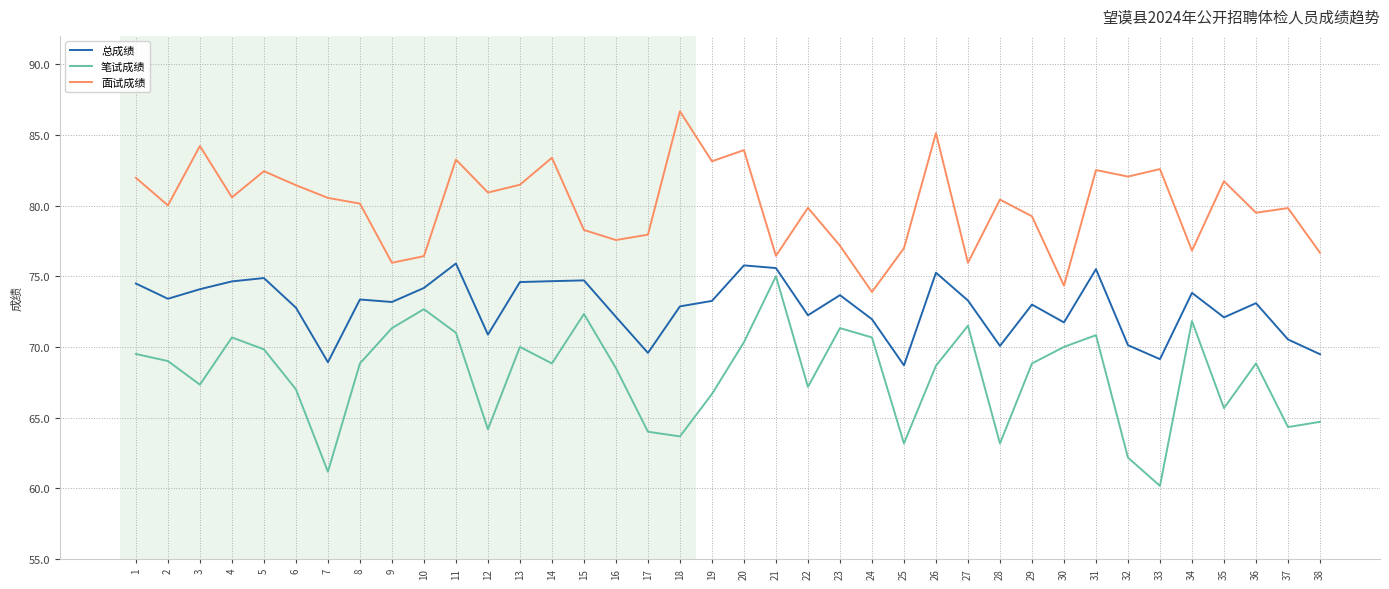

Does the chart display data point markers on the line(s)?

No